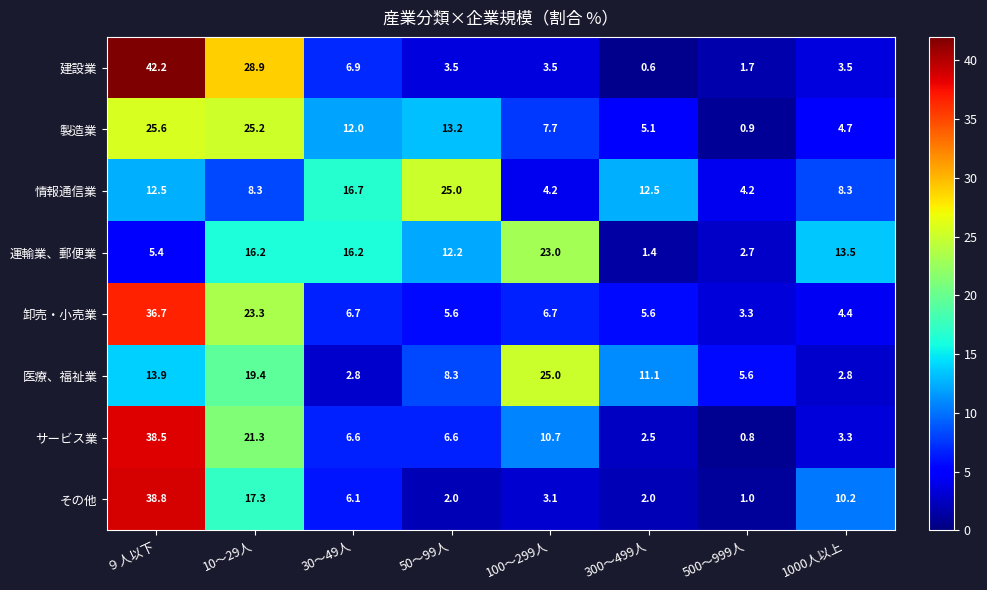

What is the sum of the 情報通信業 values at 30～49人 and ９人以下?

29.2